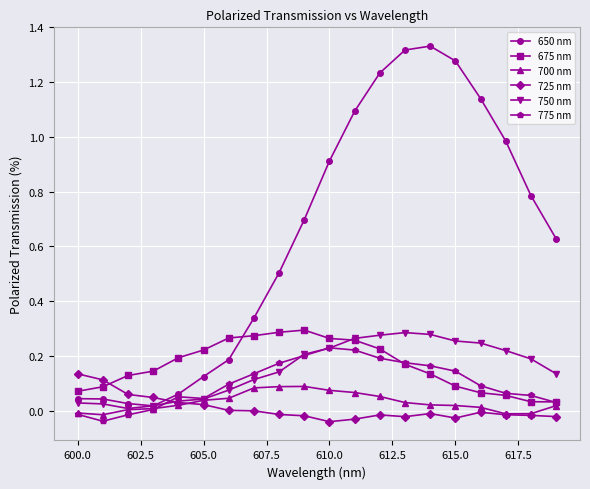

Which series has the largest total across all categories?

650 nm